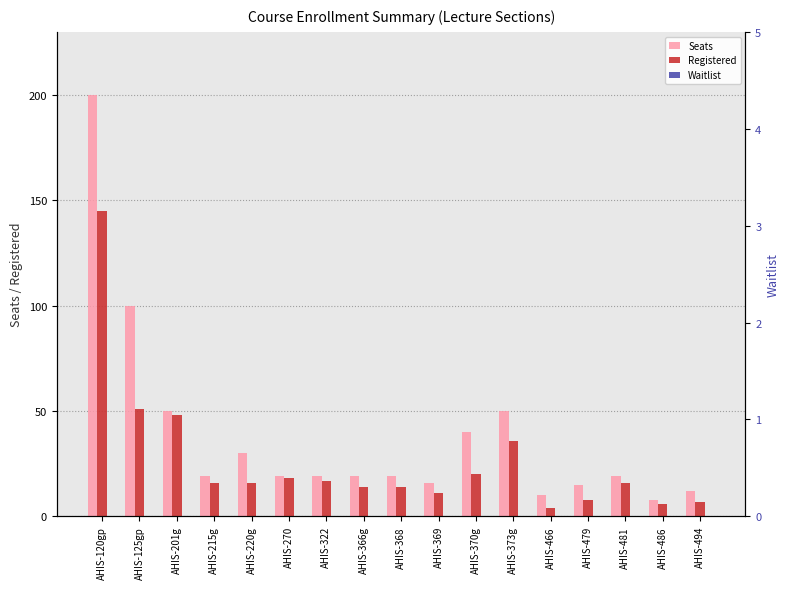

Which series changed the most between AHIS-369 and AHIS-370g?

Seats